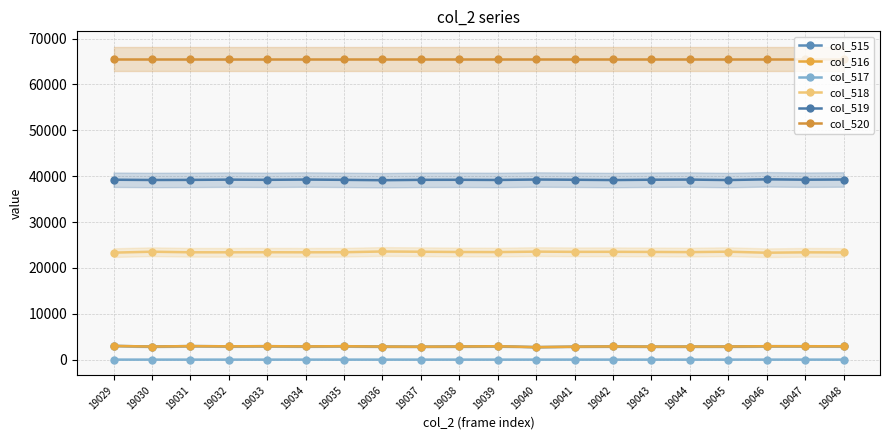

Does the chart have visible grid lines?

Yes